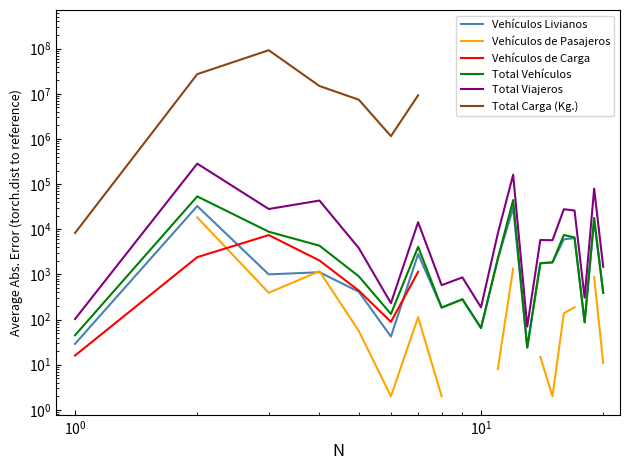

List the series in order of their peak value, highest first.

Total Carga (Kg.), Total Viajeros, Total Vehículos, Vehículos Livianos, Vehículos de Pasajeros, Vehículos de Carga